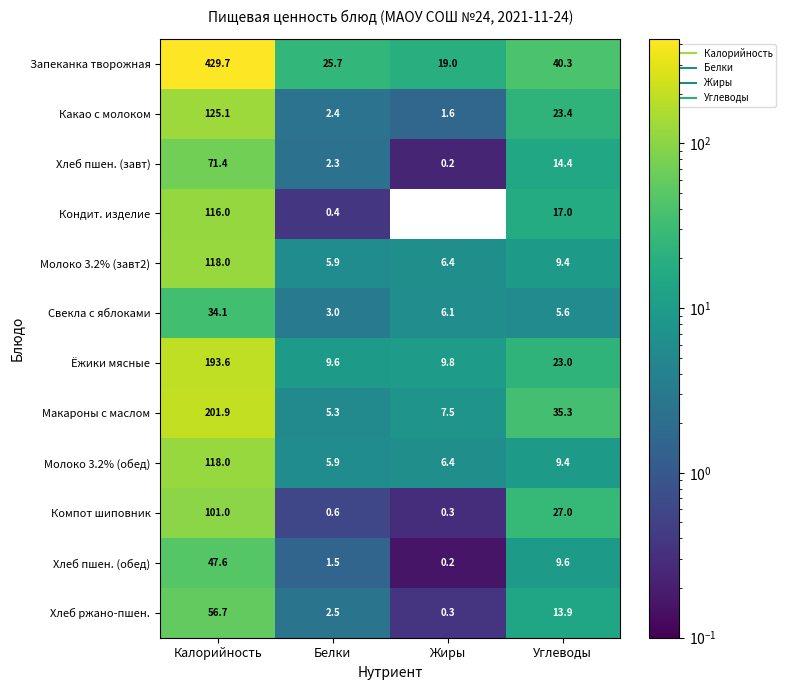

List the labels in order of Ёжики мясные value, smallest first.

Белки, Жиры, Углеводы, Калорийность